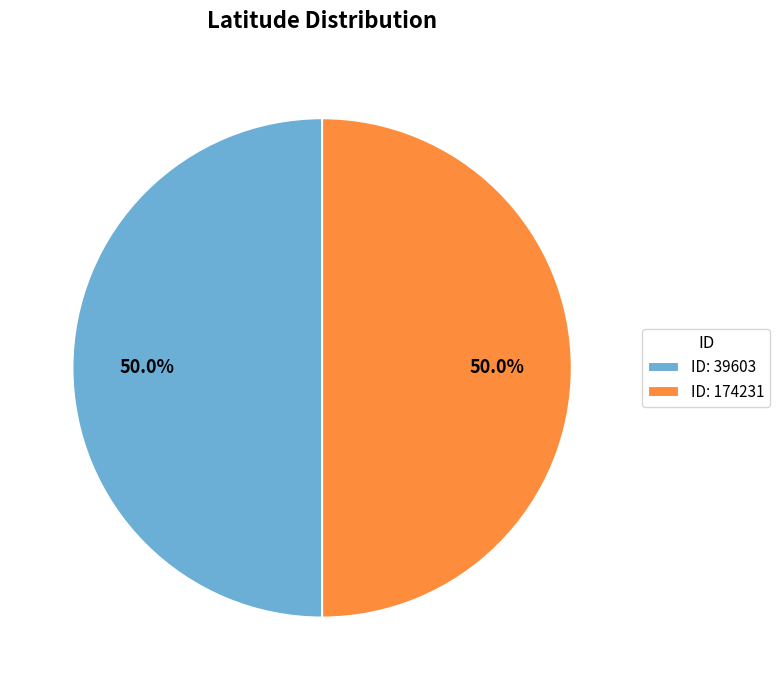

Count the number of slices in the pie.

2